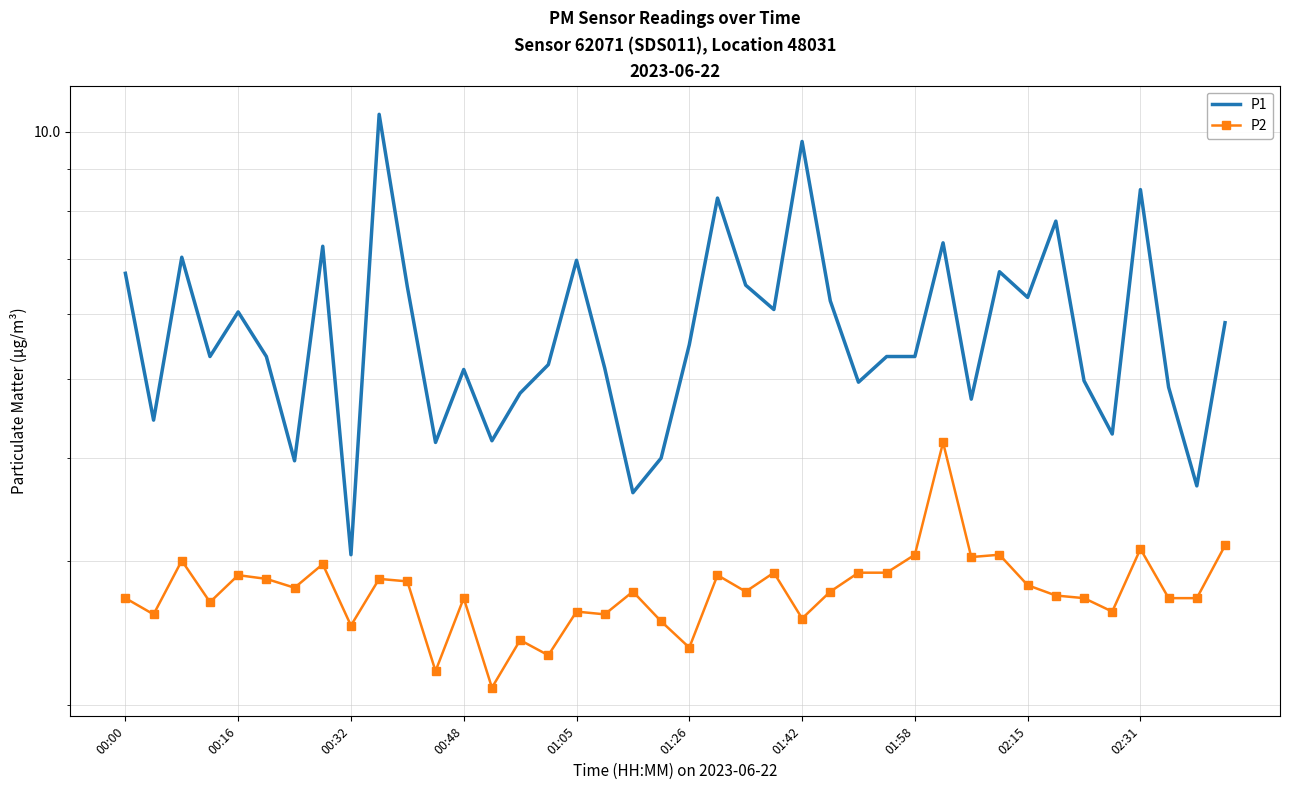

What is the difference between the maximum and minimum values in the P2 series?

2.1